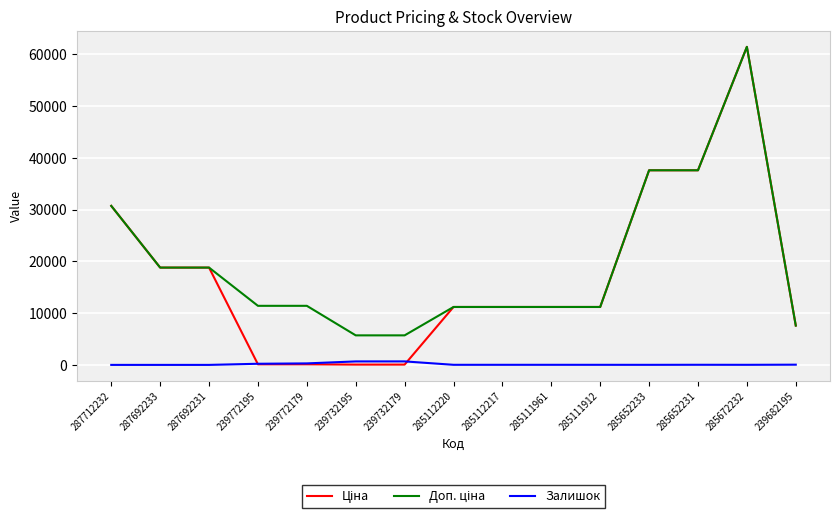

Does the chart display data point markers on the line(s)?

No